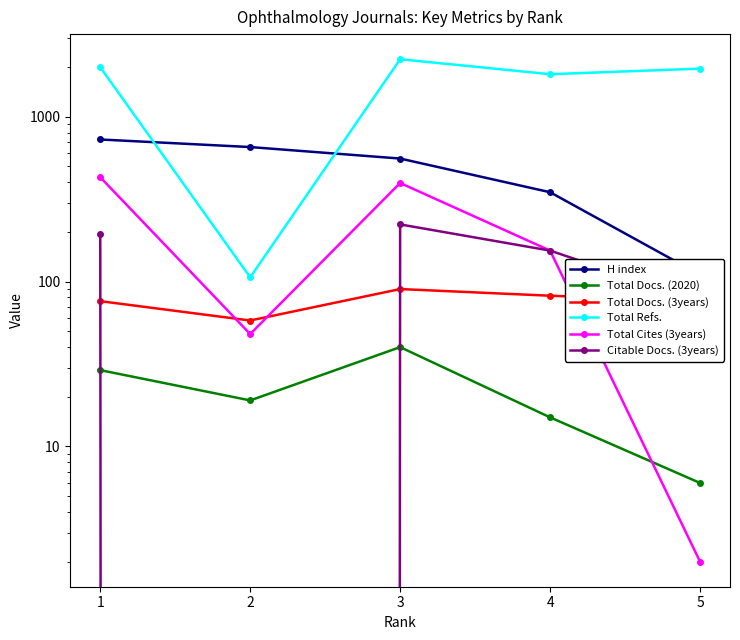

List the labels in order of Total Refs. value, smallest first.

2, 4, 5, 1, 3